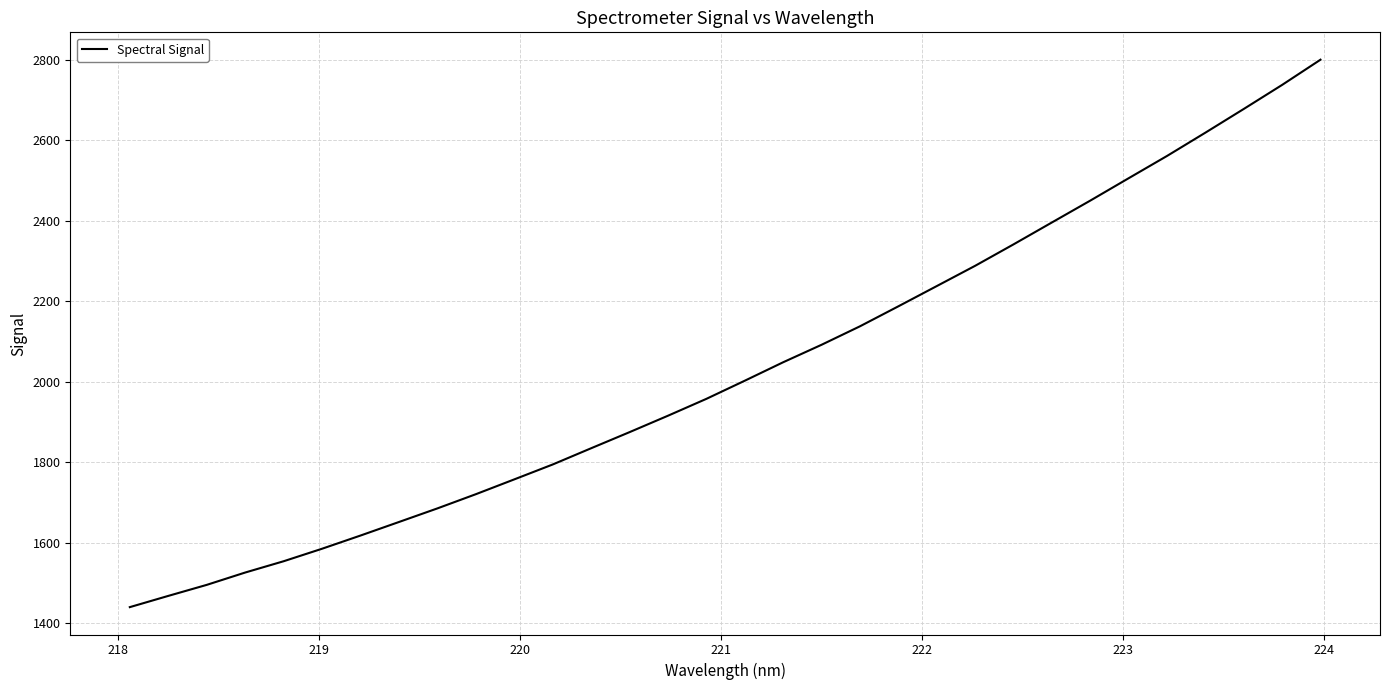

What is the difference between the maximum and minimum values?

1359.8